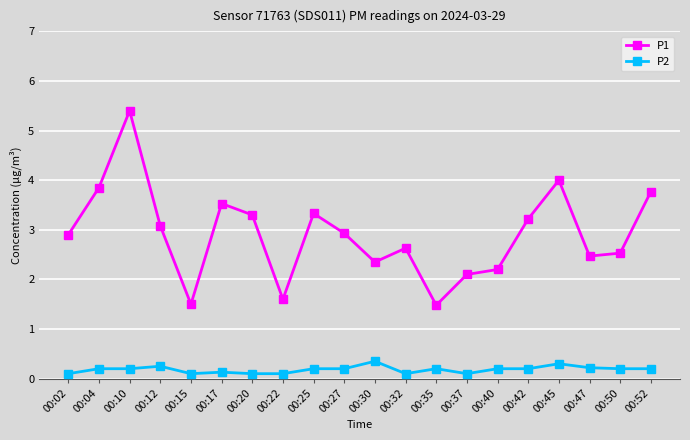

What is the difference between the second highest and second lowest values in the P2 series?

0.2